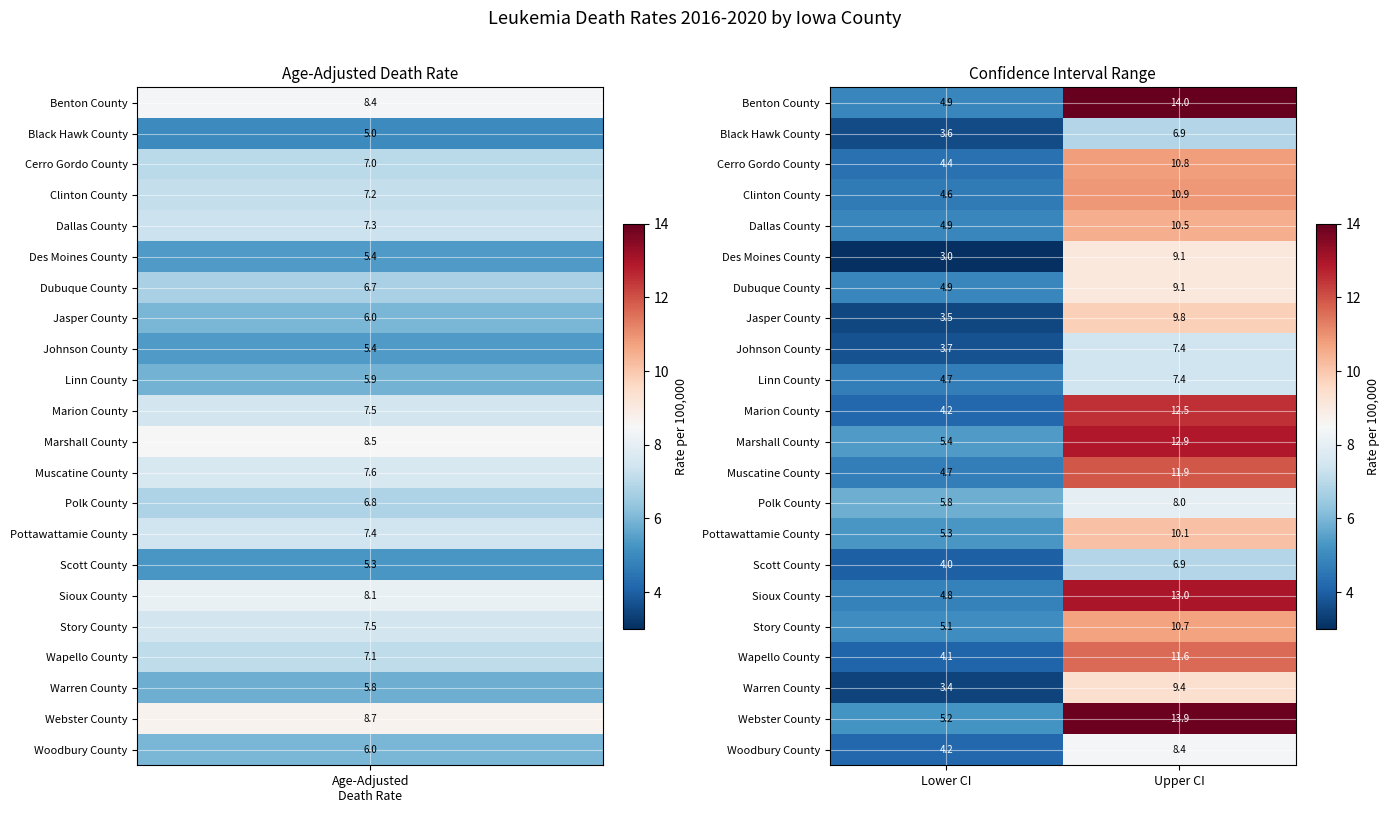

The Warren County series shows 5.5 at Lower CI. True or false?

False